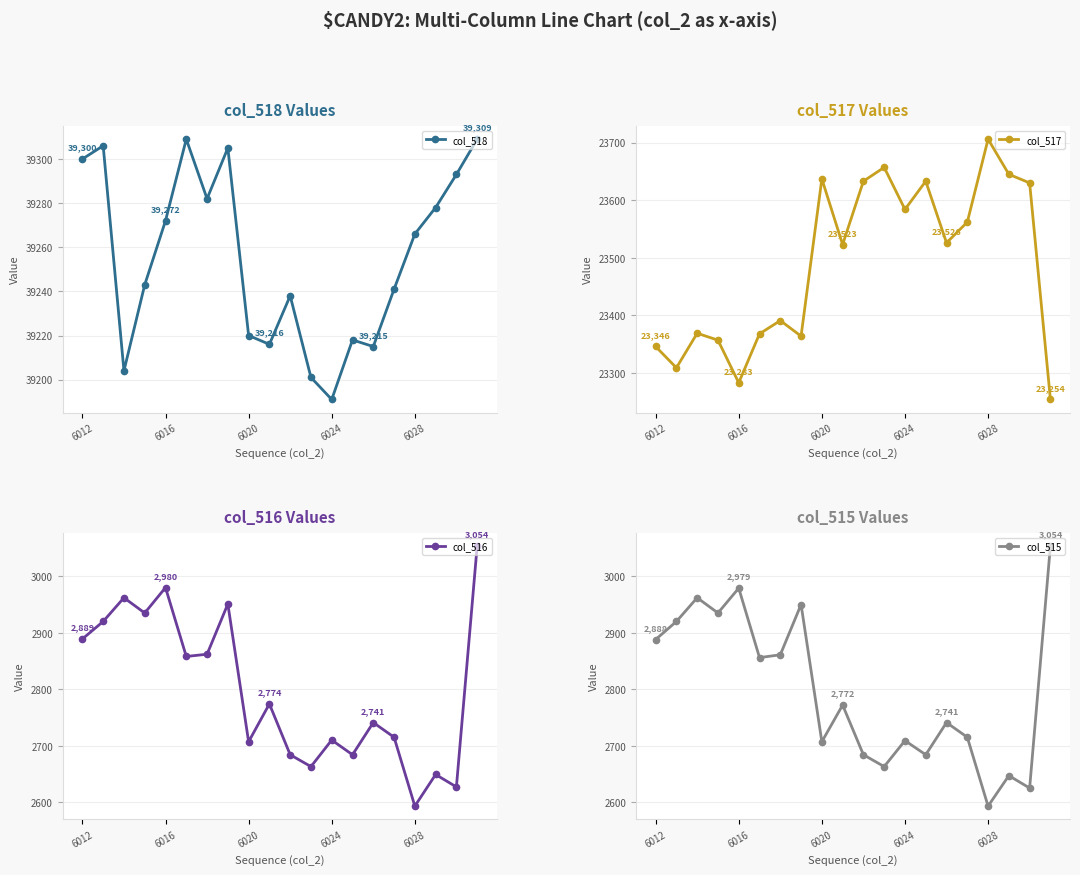

True or false: col_518 has more than 0 points higher than both neighbors.

True